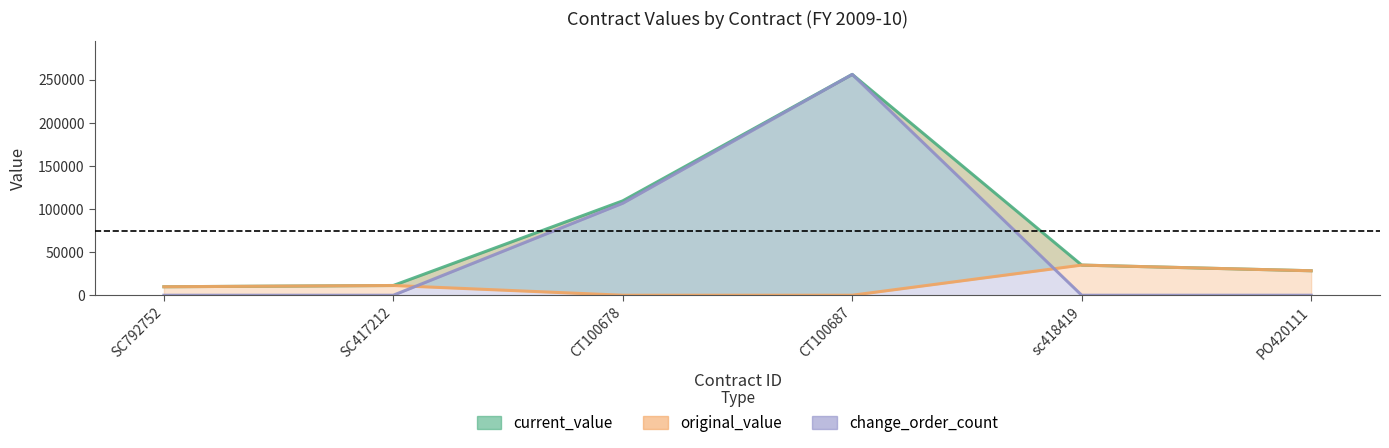

How many values in the original_value series exceed 11307?

3